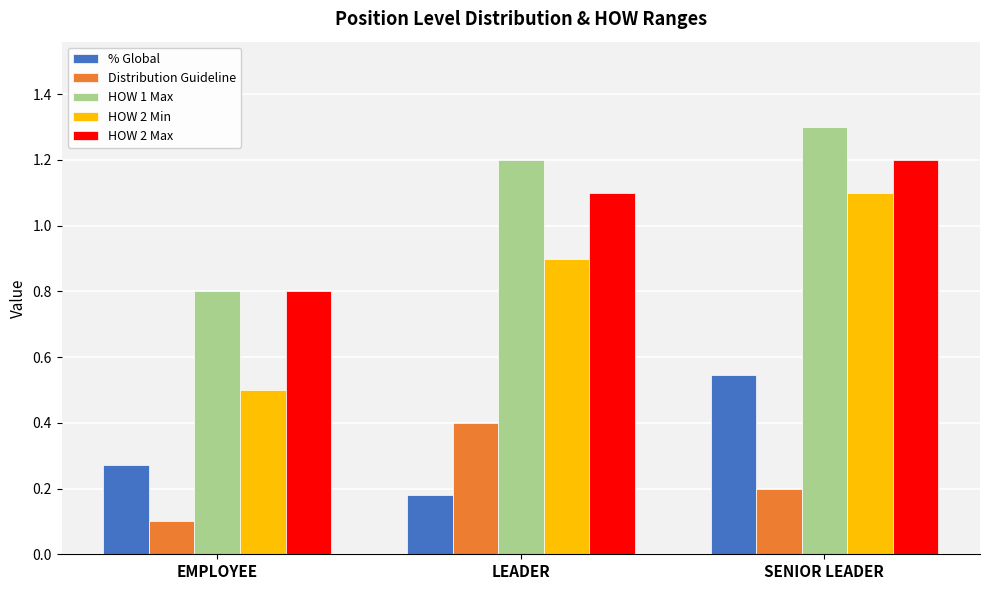

How many bars are there in each group?

5